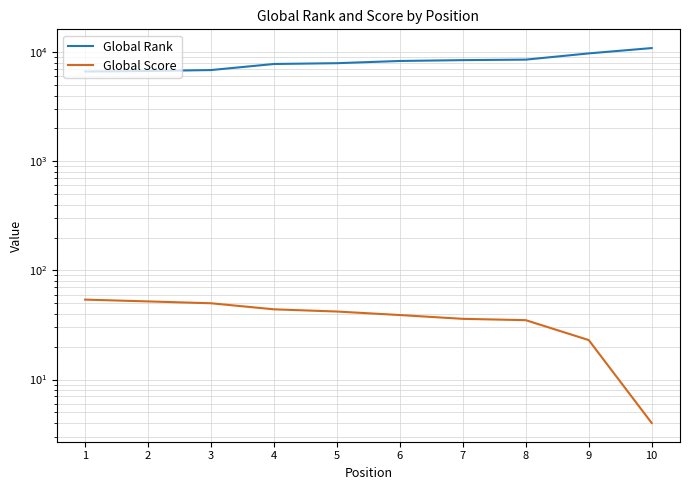

What is the difference between the highest and lowest values at 5?

7880